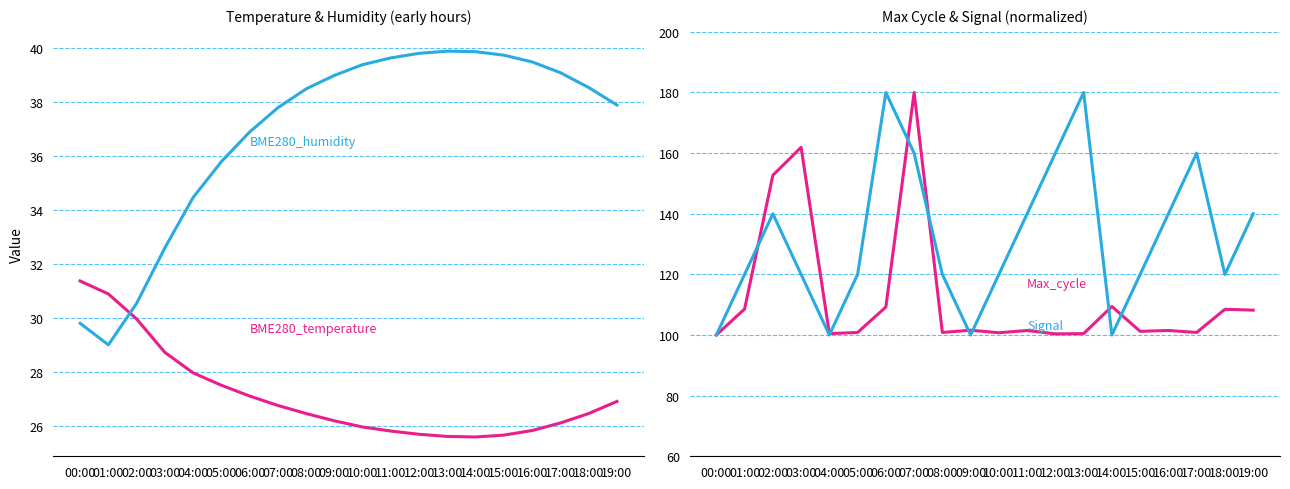

Which label corresponds to the largest value in the chart?

07:00